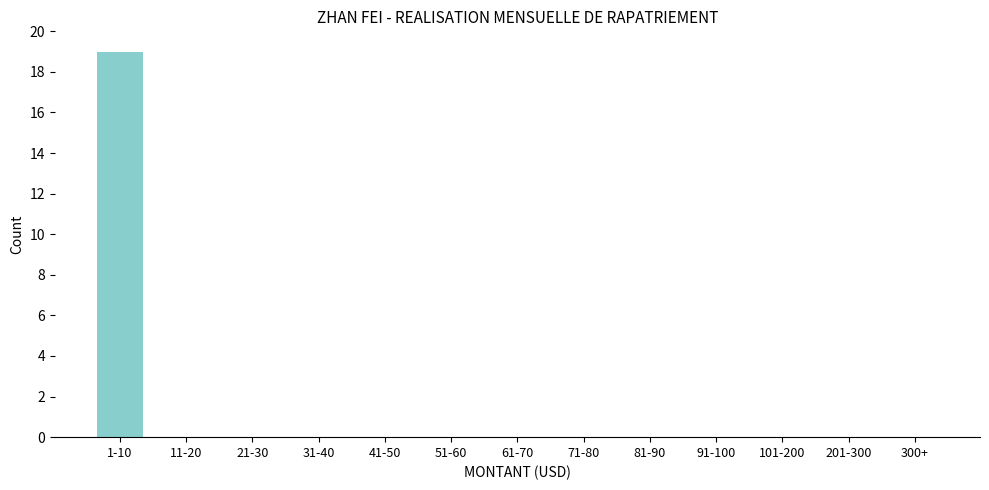

Reading left to right, what are all the values shown in this chart?

1-10=19	11-20=0	21-30=0	31-40=0	41-50=0	51-60=0	61-70=0	71-80=0	81-90=0	91-100=0	101-200=0	201-300=0	300+=0